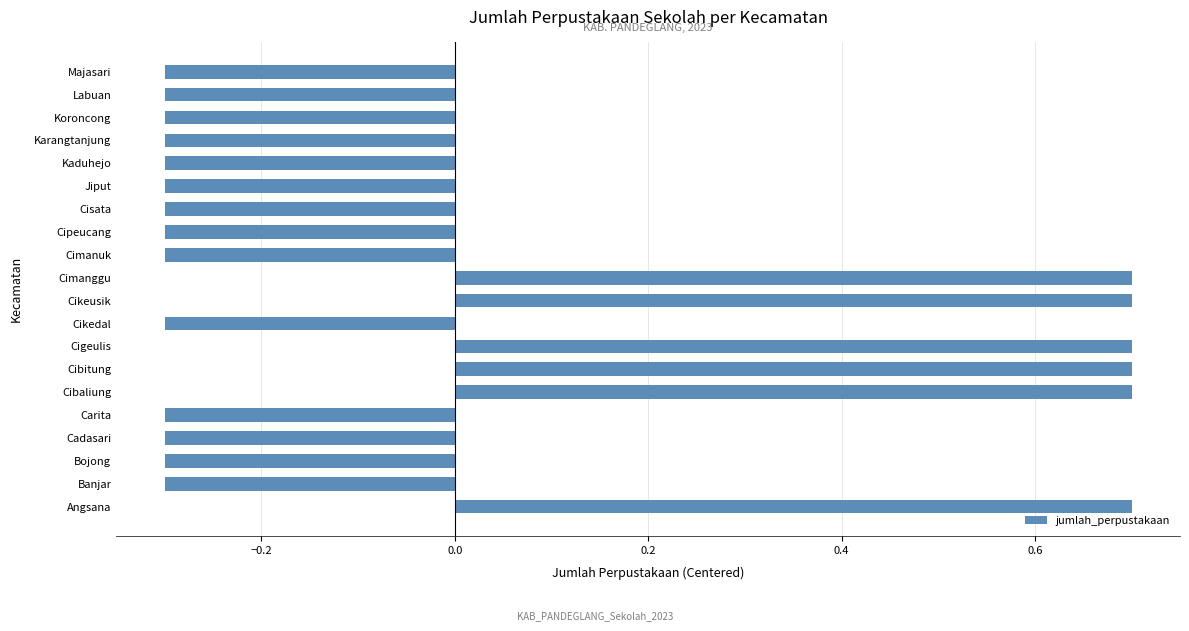

Read the value at Cigeulis.

0.7